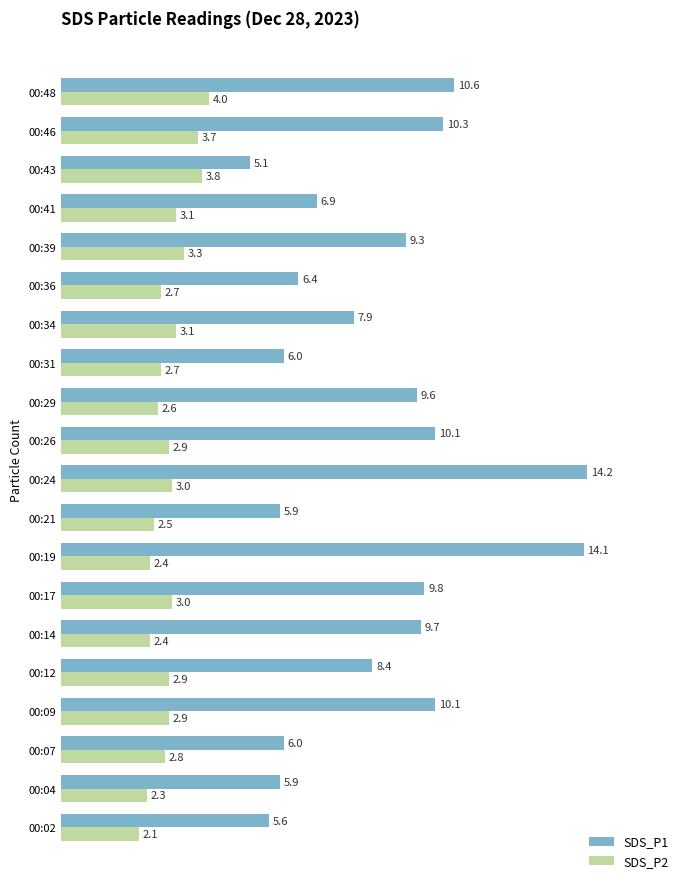

At which category is the sum across all series the highest?

00:24